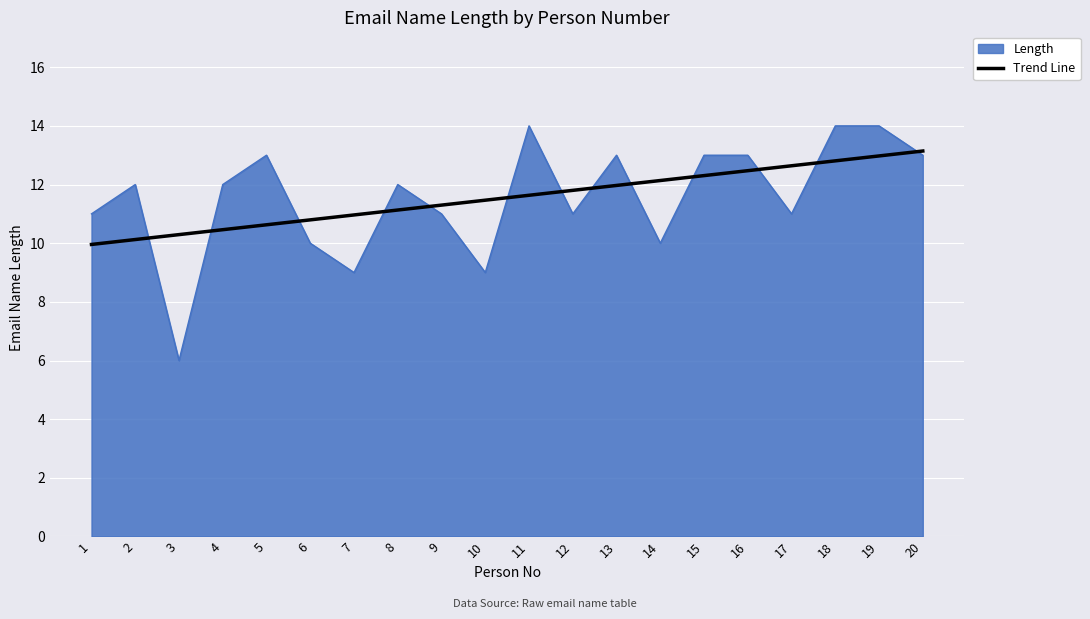

What is the minimum value shown in the chart?

6.0